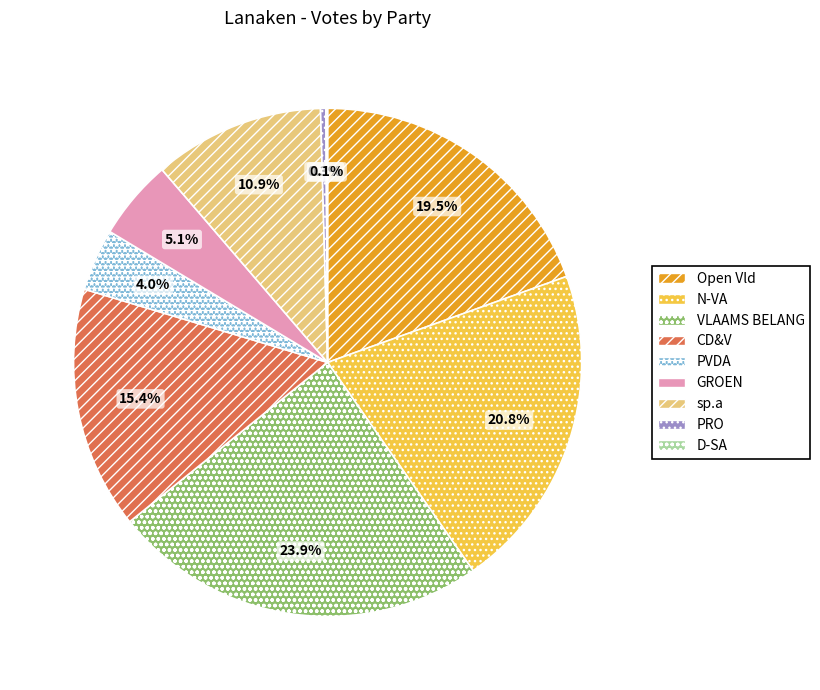

Which slice is the largest?

VLAAMS BELANG